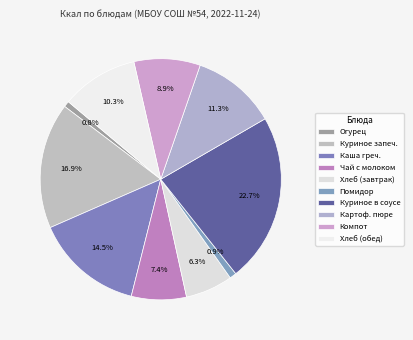

Is there any slice that represents more than half of the pie?

No